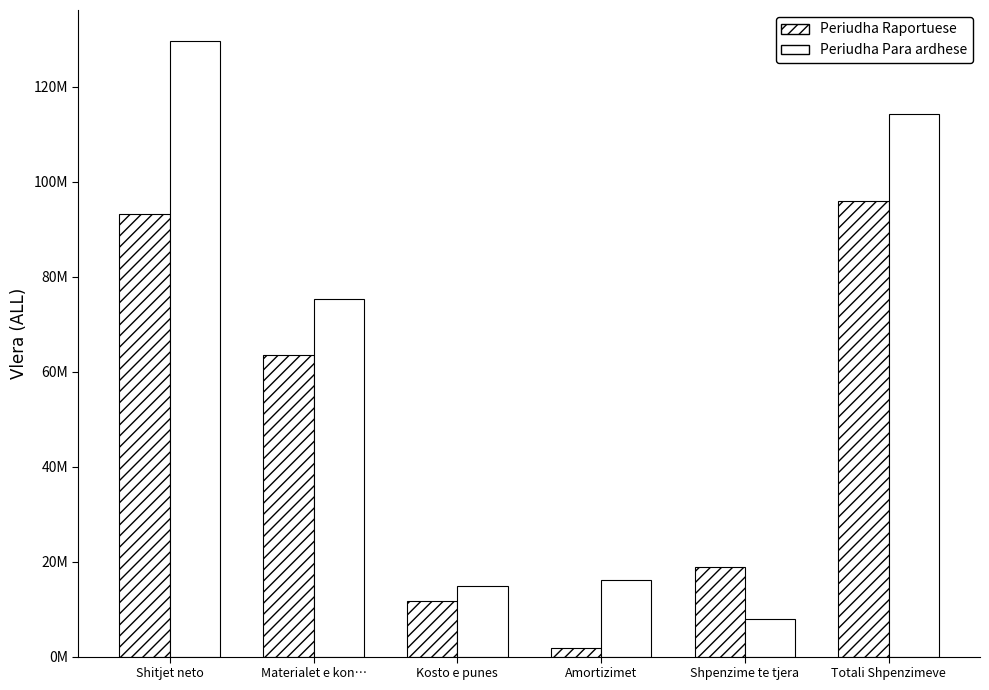

Where is Periudha Para ardhese nearest to the value 68785493?

Materialet e kon…